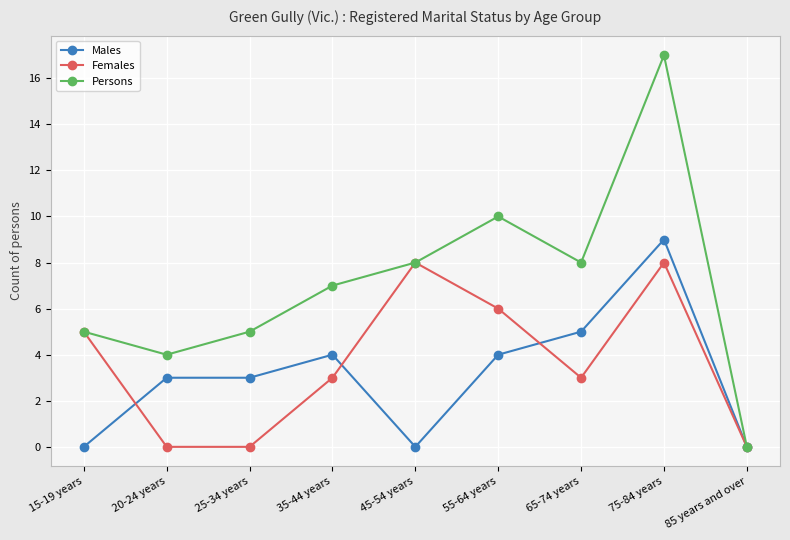

True or false: Persons has a value of 8 at 65-74 years.

True